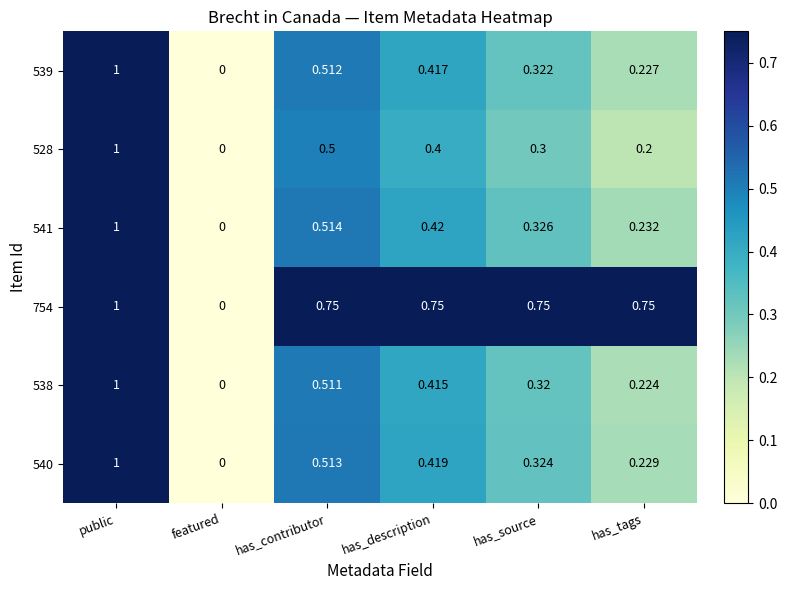

At which label is 541 closest to 0?

featured